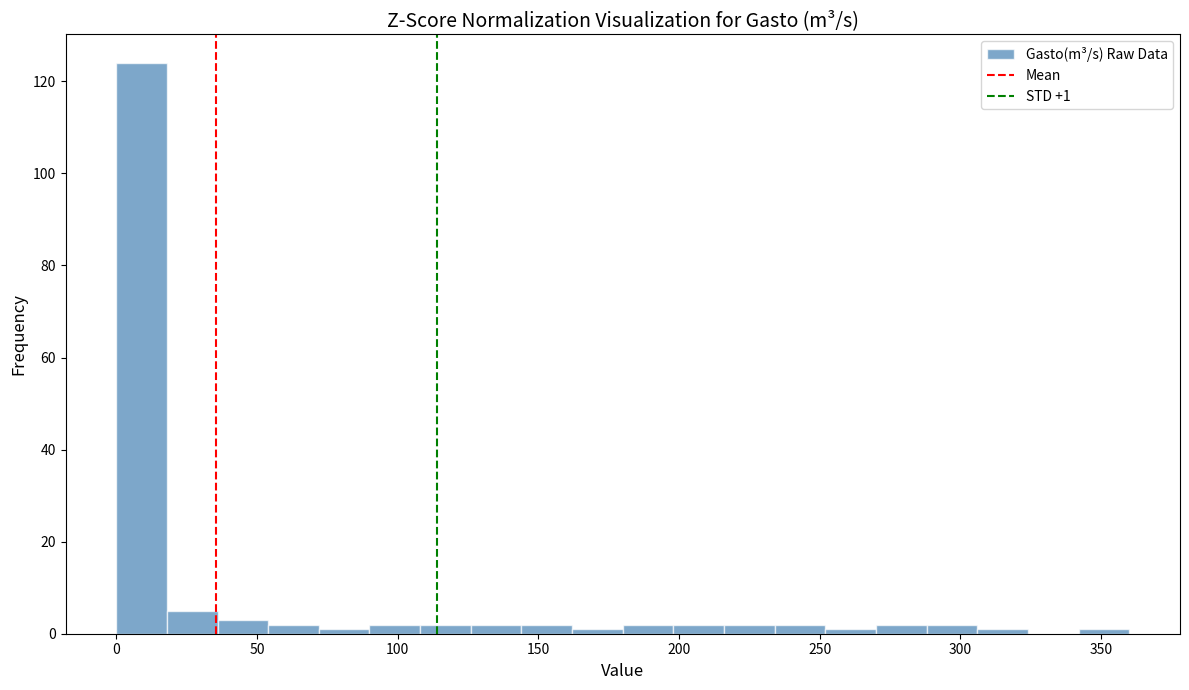

Around what value on the x-axis is the tallest bar? Give the approximate position of its centre, as read against the axis.

10